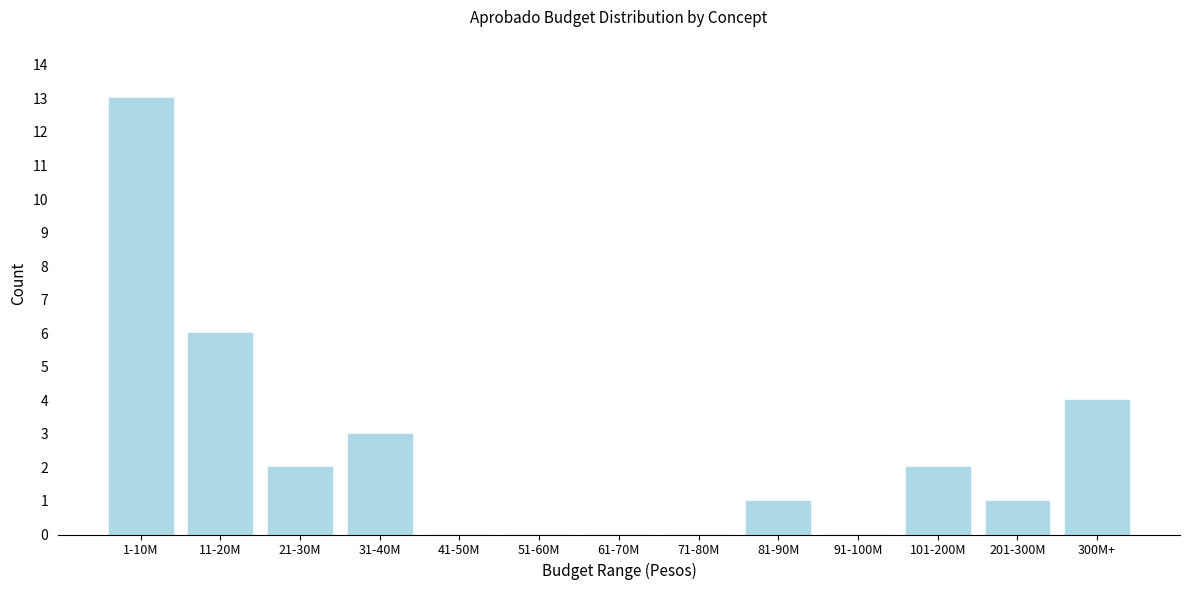

Reading left to right, transcribe all the data shown in this chart.

1-10M=13	11-20M=6	21-30M=2	31-40M=3	41-50M=0	51-60M=0	61-70M=0	71-80M=0	81-90M=1	91-100M=0	101-200M=2	201-300M=1	300M+=4